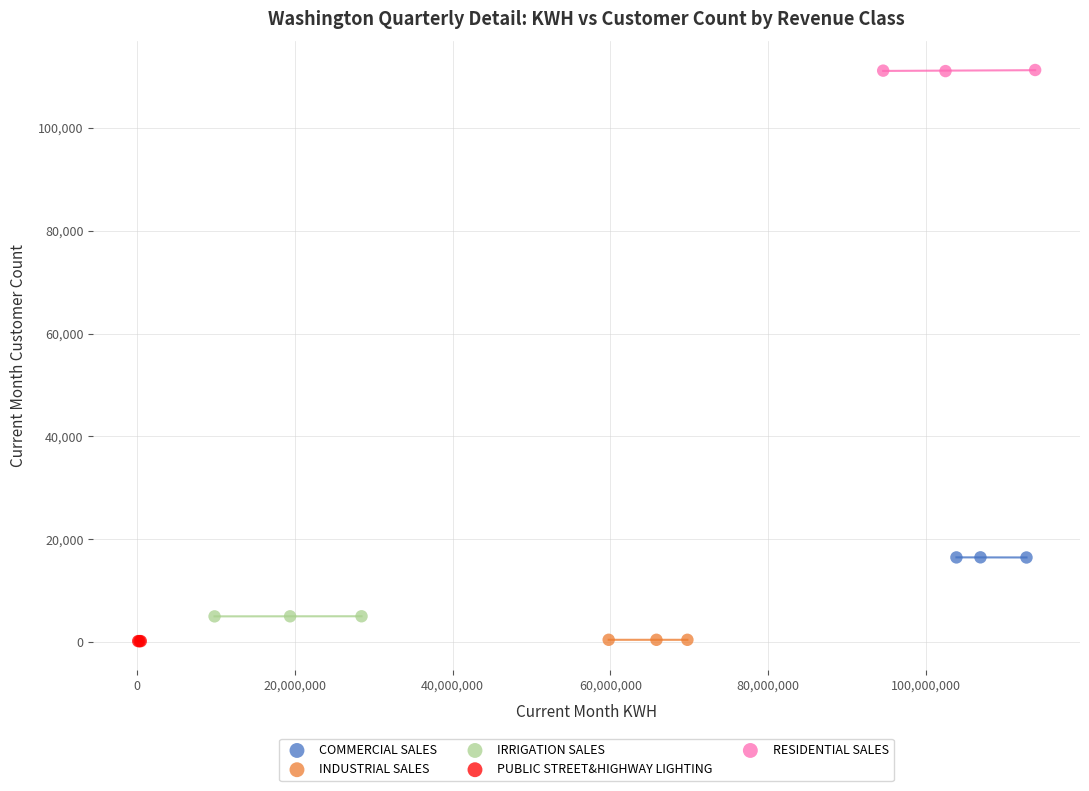

Which series contains the highest Y value?

RESIDENTIAL SALES